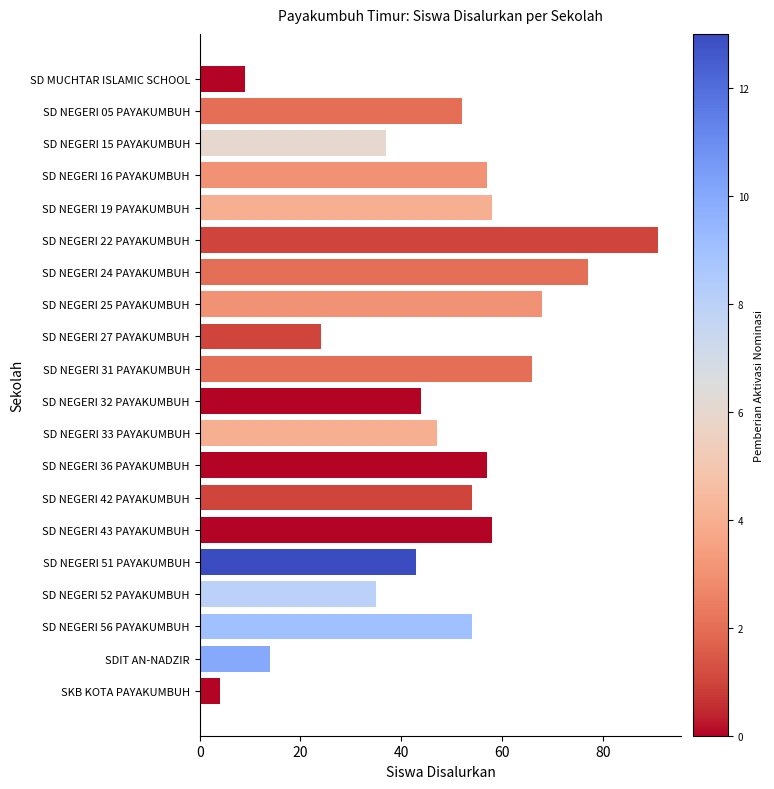

Reading top to bottom, extract all data points from this chart.

9	52	37	57	58	91	77	68	24	66	44	47	57	54	58	43	35	54	14	4